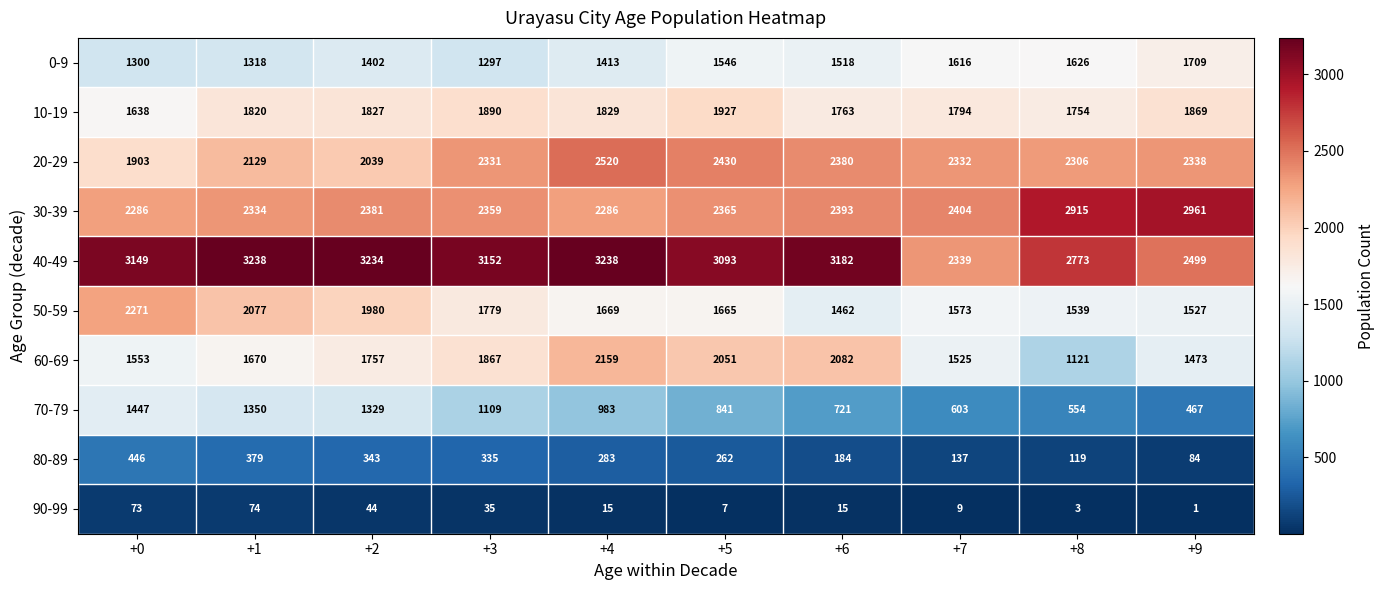

What is the spread (max minus min) of values at +4?

3223